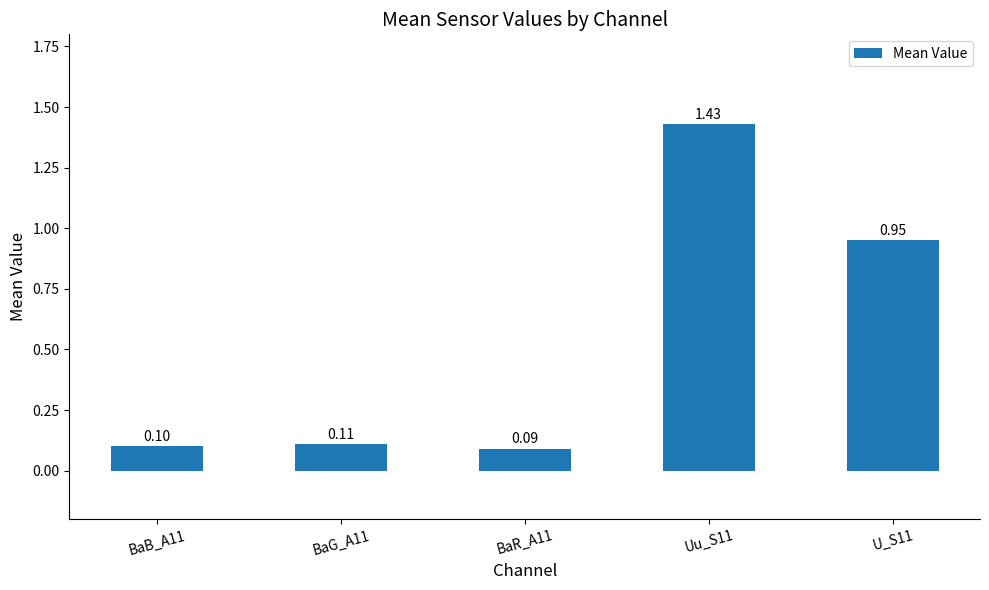

Rank the categories by value from lowest to highest.

BaR_A11, BaB_A11, BaG_A11, U_S11, Uu_S11